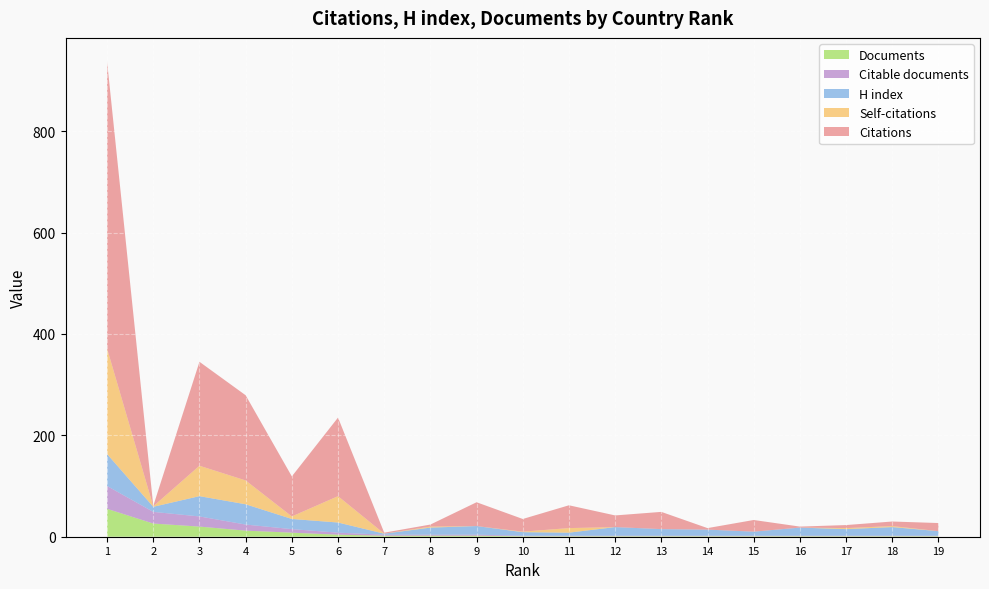

Reading right to left, extract all data points from this chart.

Citations: 19=16	18=9	17=6	16=2	15=23	14=3	13=34	12=23	11=45	10=25	9=47	8=4	7=2	6=155	5=79	4=168	3=205	2=1	1=566
Self-citations: 19=0	18=2	17=2	16=0	15=0	14=0	13=0	12=0	11=9	10=1	9=0	8=2	7=0	6=52	5=5	4=47	3=60	2=1	1=208
H index: 19=9	18=17	17=13	16=16	15=8	14=12	13=13	12=17	11=6	10=7	9=17	8=14	7=2	6=20	5=20	4=40	3=40	2=10	1=63
Documents: 19=1	18=1	17=1	16=1	15=1	14=1	13=1	12=1	11=1	10=1	9=2	8=2	7=2	6=4	5=8	4=12	3=20	2=26	1=55
Citable documents: 19=1	18=1	17=1	16=1	15=1	14=1	13=1	12=1	11=1	10=1	9=2	8=2	7=2	6=4	5=7	4=12	3=20	2=23	1=45